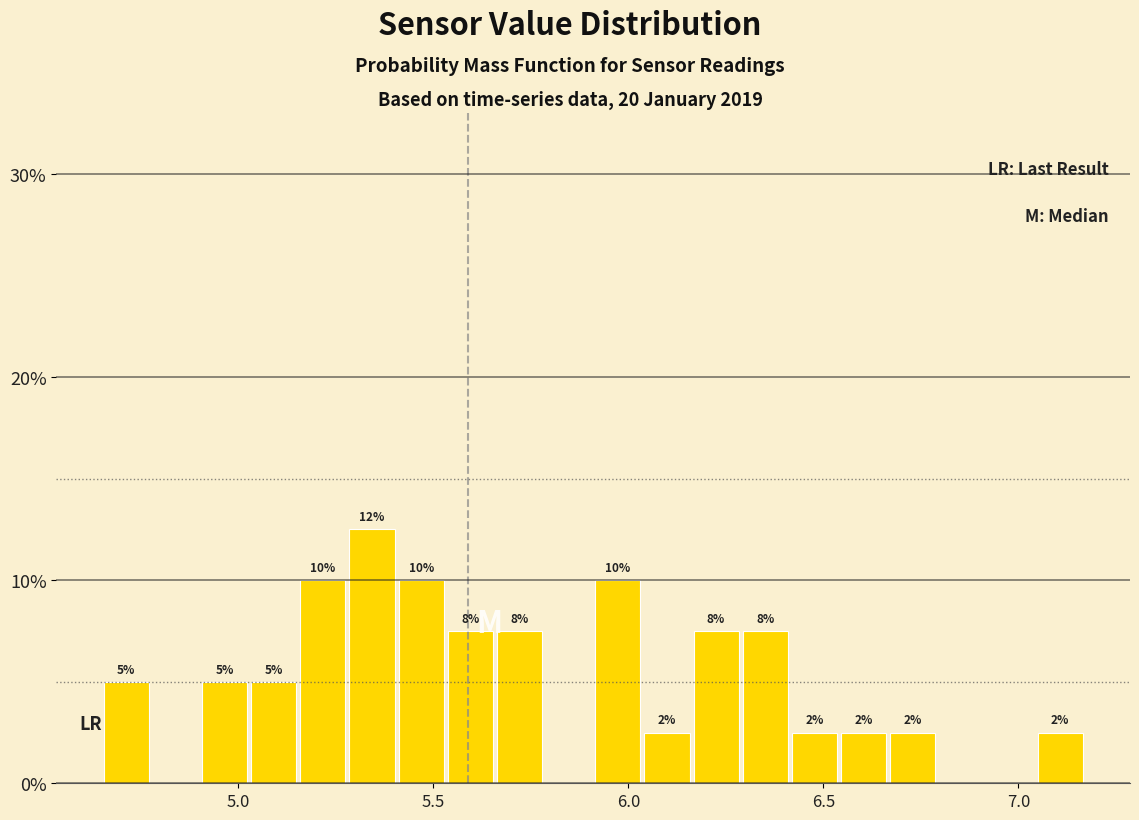

Around what value on the x-axis is the tallest bar? Give the approximate position of its centre, as read against the axis.

5.35